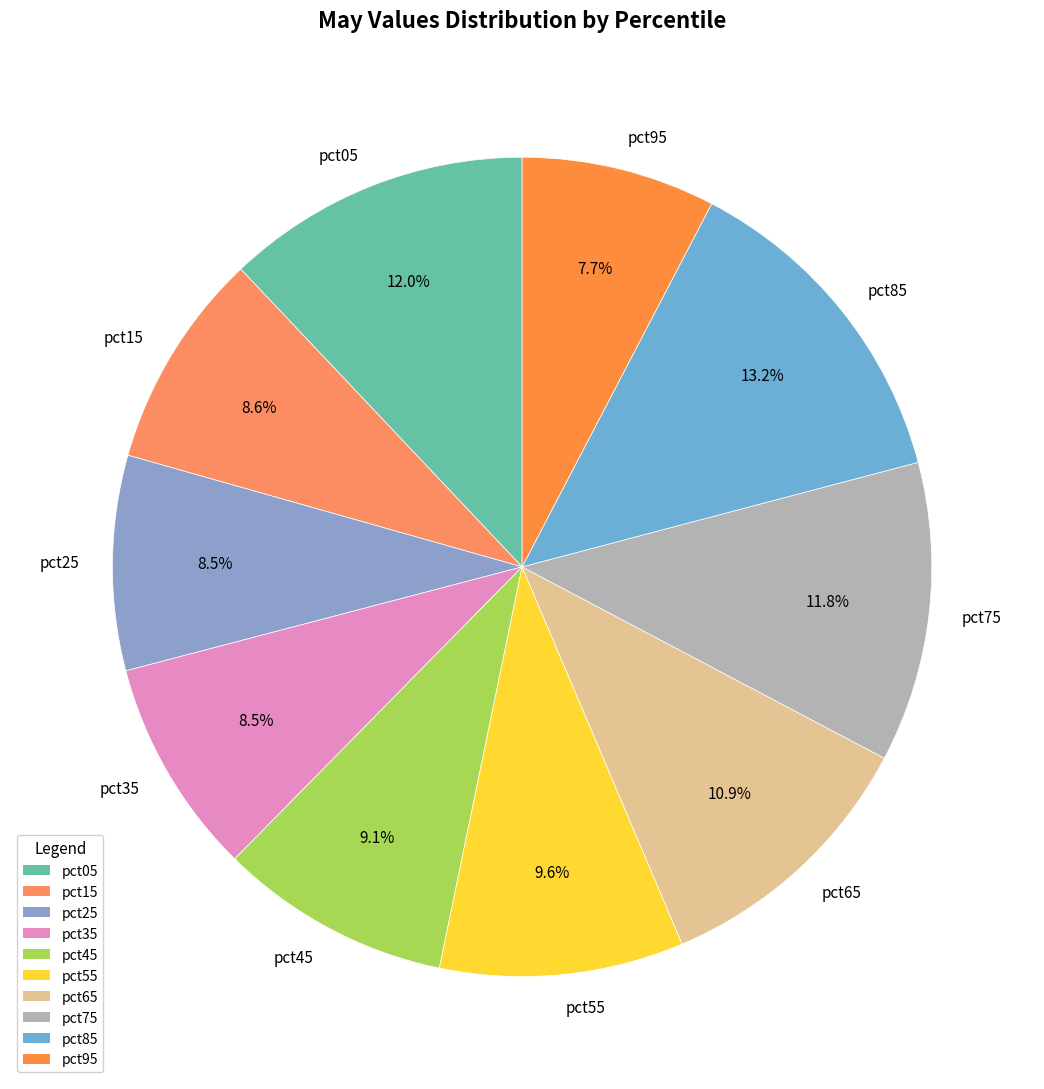

To the nearest percent, what portion does pct45 represent?

9%